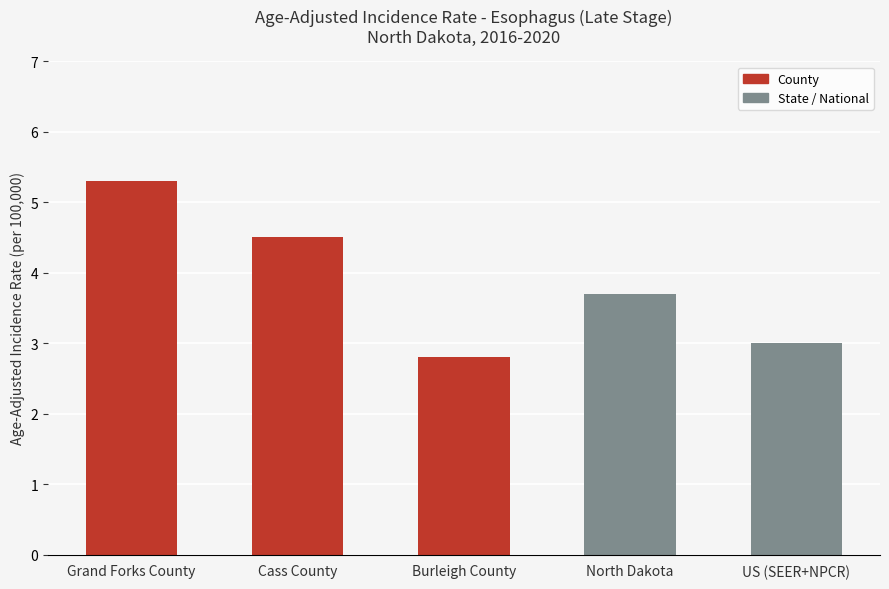

At which category does the chart reach its peak across all series?

Grand Forks County